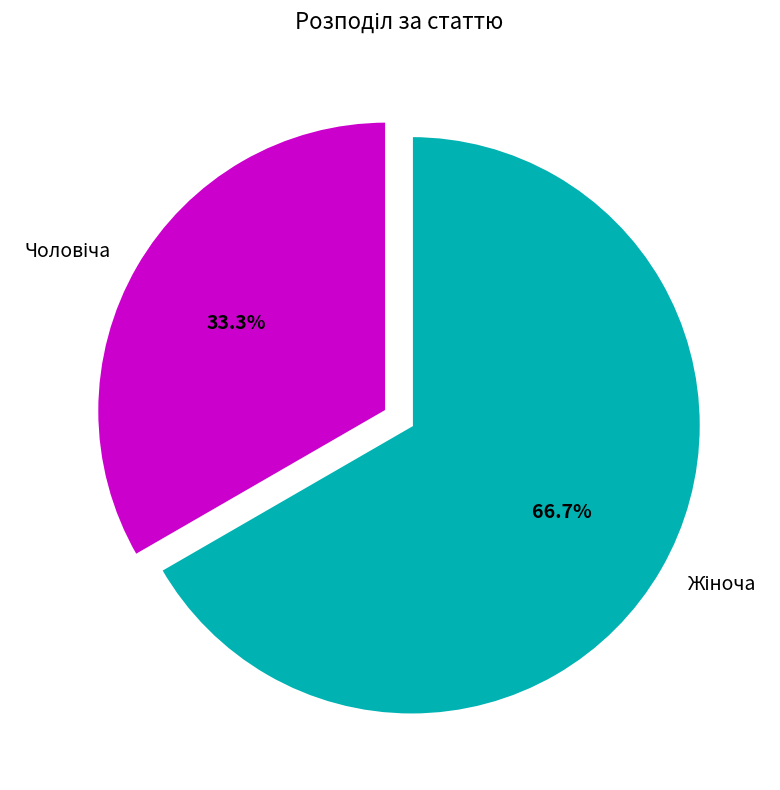

What is the majority slice?

Жіноча